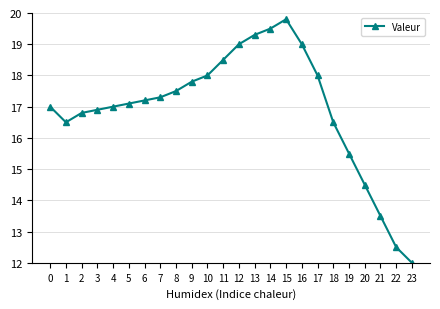

True or false: the data has more than 0 interior local peaks.

True